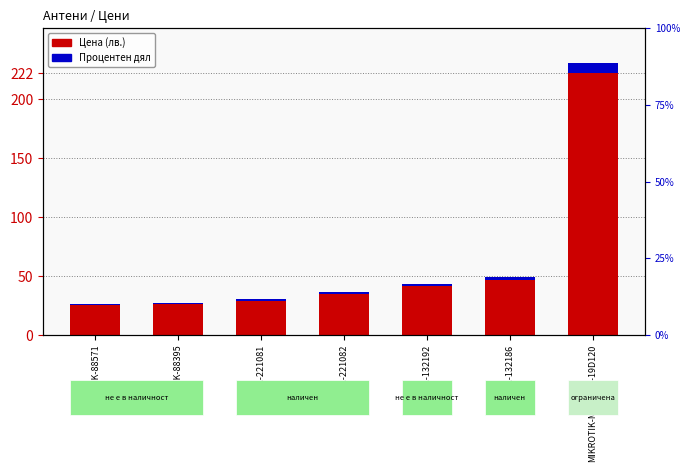

Rank the categories by value from highest to lowest.

MIKROTIK-MTAS-5G-19D120, HAMA-132186, HAMA-132192, HAMA-221082, HAMA-221081, DELOCK-88395, DELOCK-88571